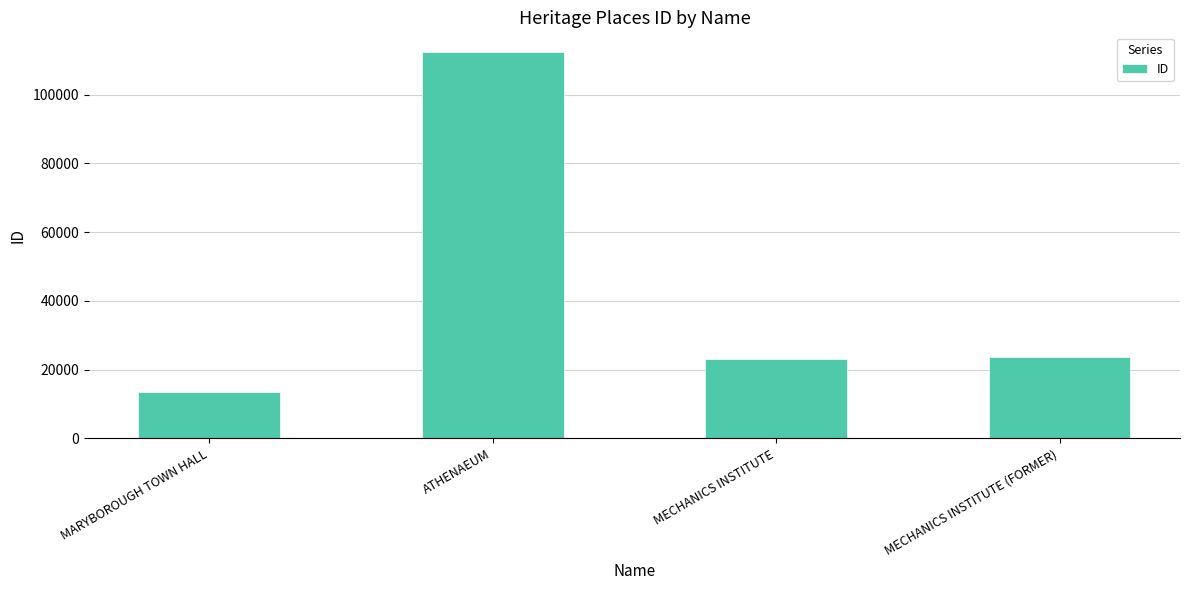

Read the value at MARYBOROUGH TOWN HALL, to the nearest 10.

13470